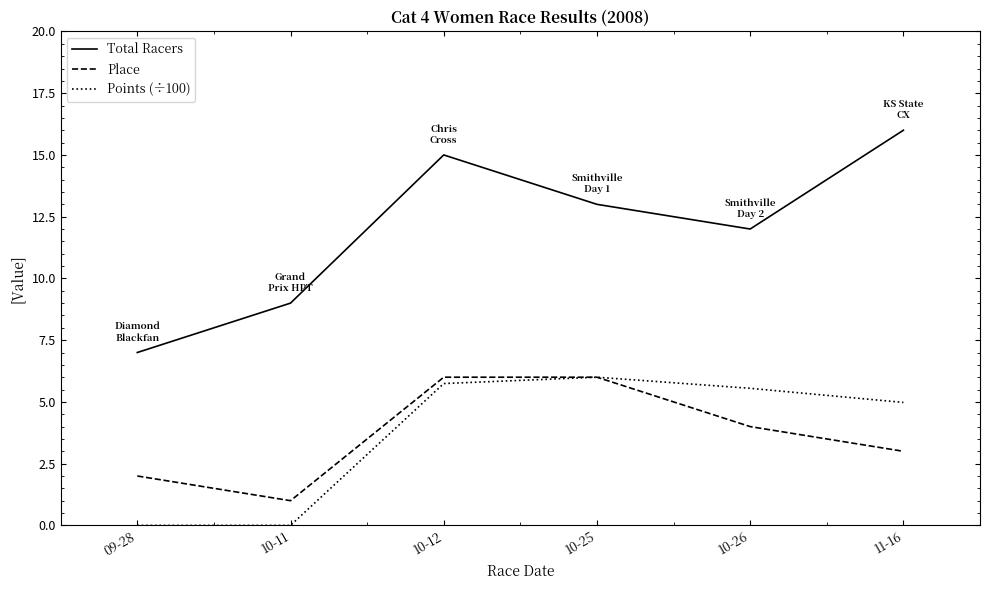

At 09-28, list the series in order from largest to smallest.

Total Racers, Place, Points (÷100)